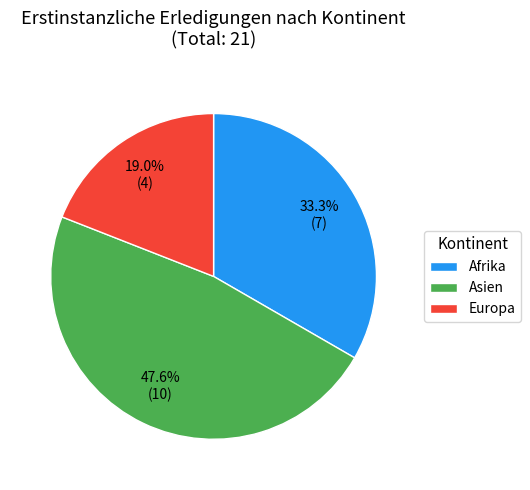

Which category has the smallest portion of the pie?

Europa